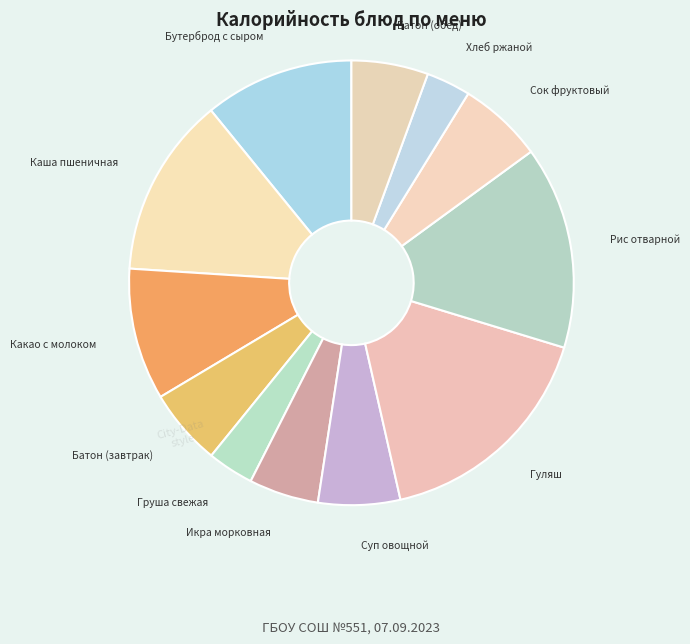

How many slices are in this pie chart?

12